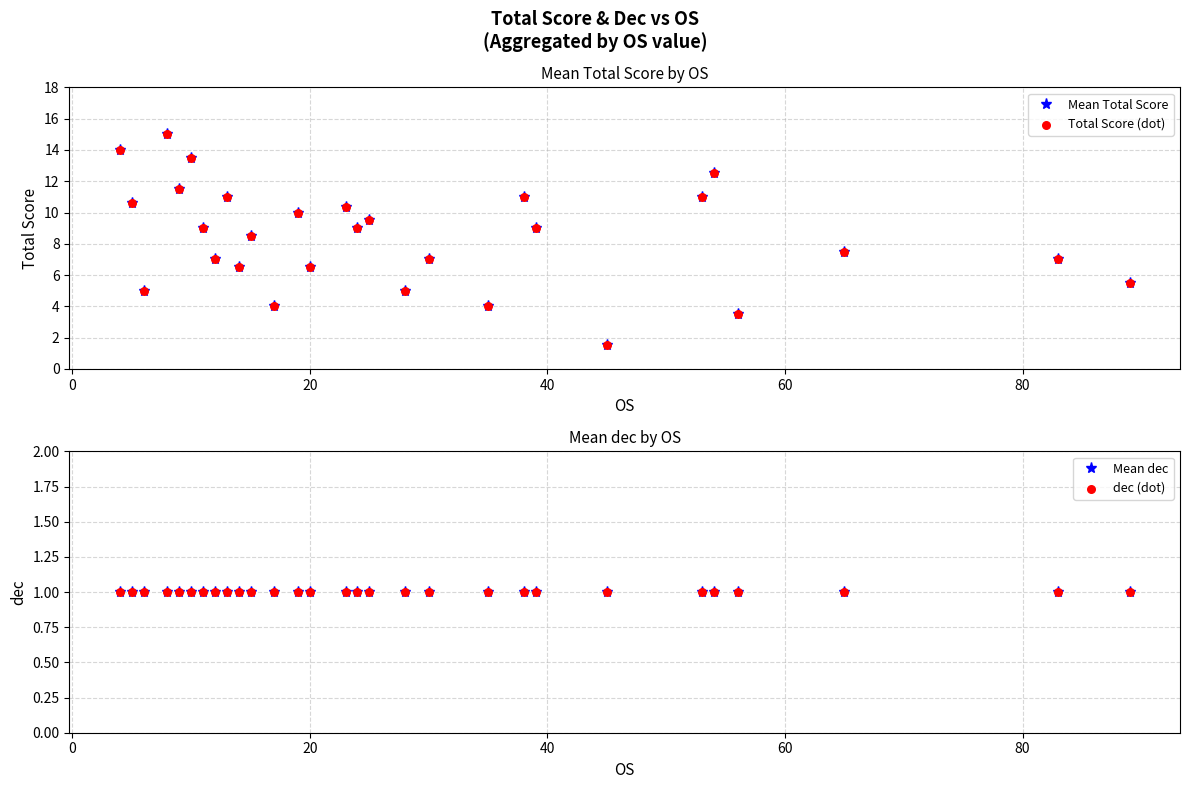

At how many categories does at least one series exceed 14?

1